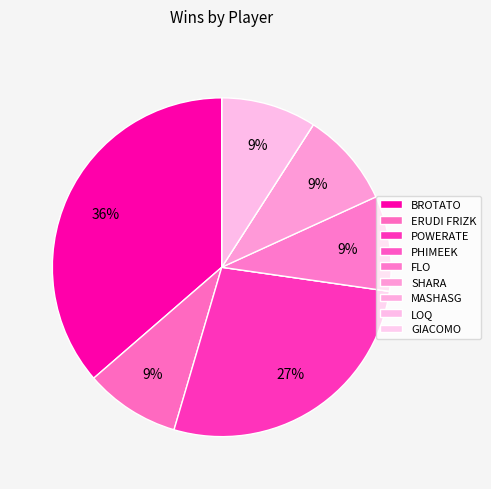

True or false: MASHASG accounts for 0% of the total.

True